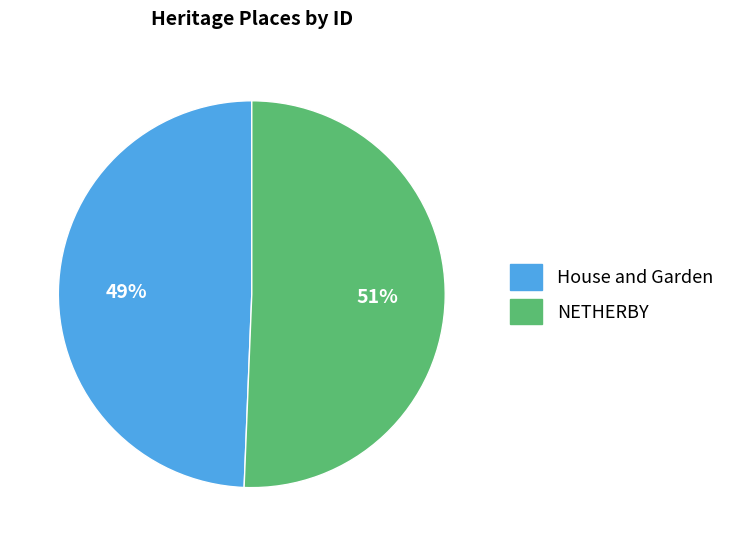

Which category has the biggest portion of the pie?

NETHERBY